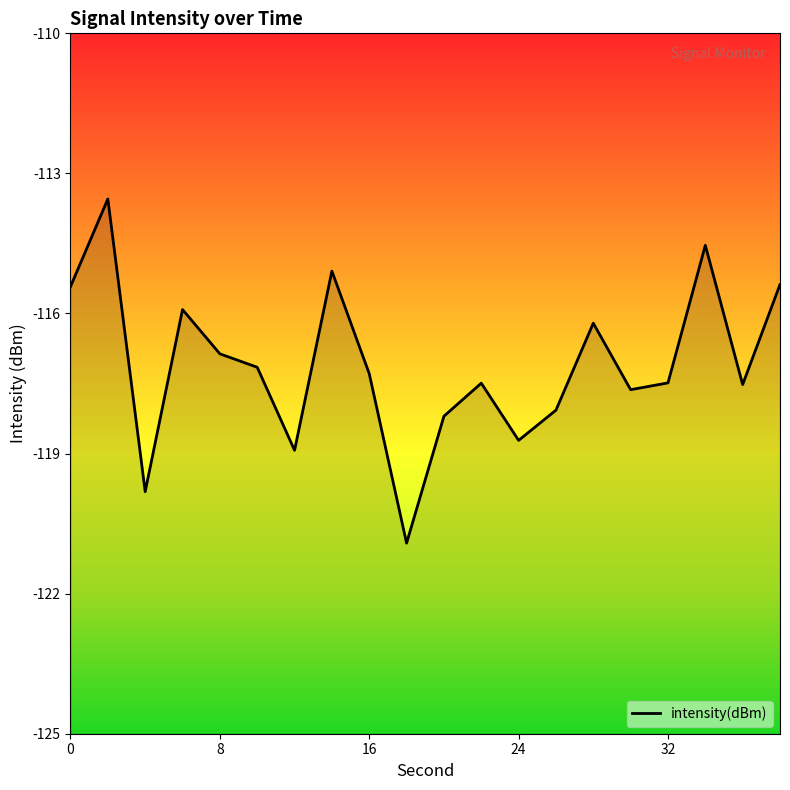

List the labels in order of value, largest first.

2, 34, 14, 38, 0, 6, 28, 8, 10, 16, 32, 22, 36, 30, 26, 20, 24, 12, 4, 18